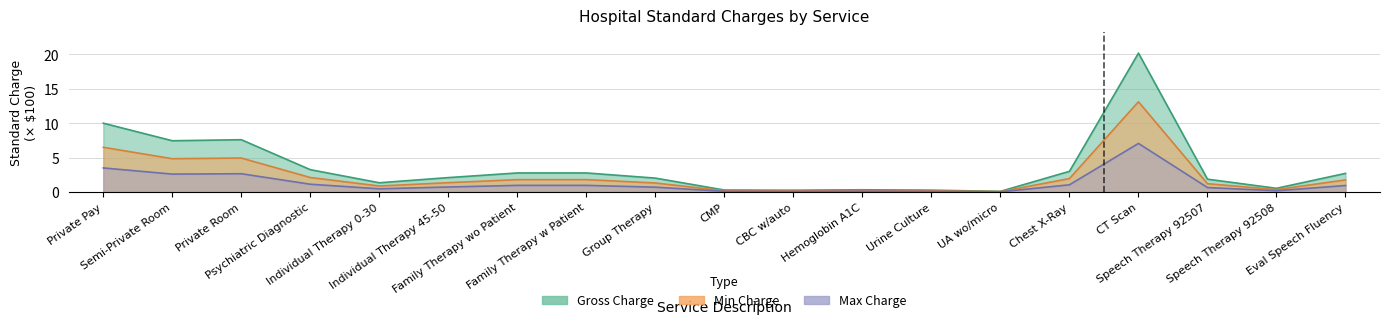

How many interior local peaks does the Gross Charge series have?

3